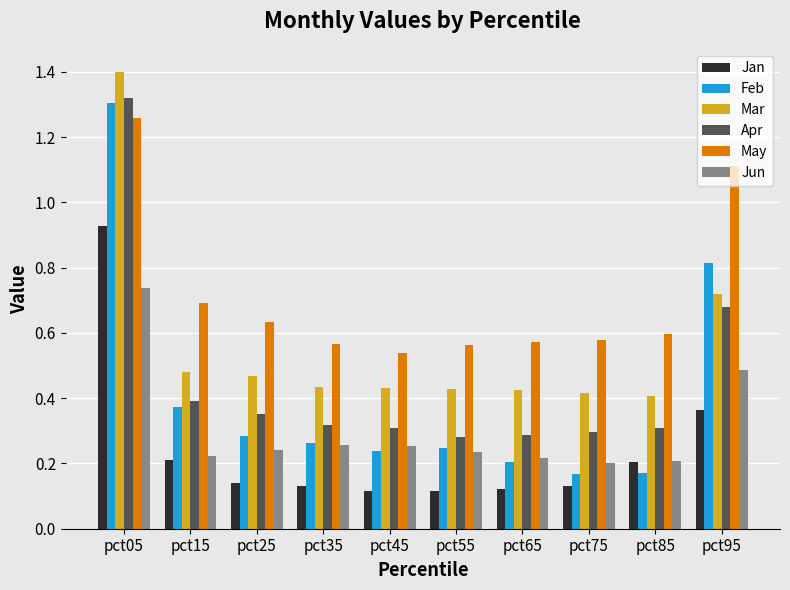

Count the May values in the range 0 to 1.

8